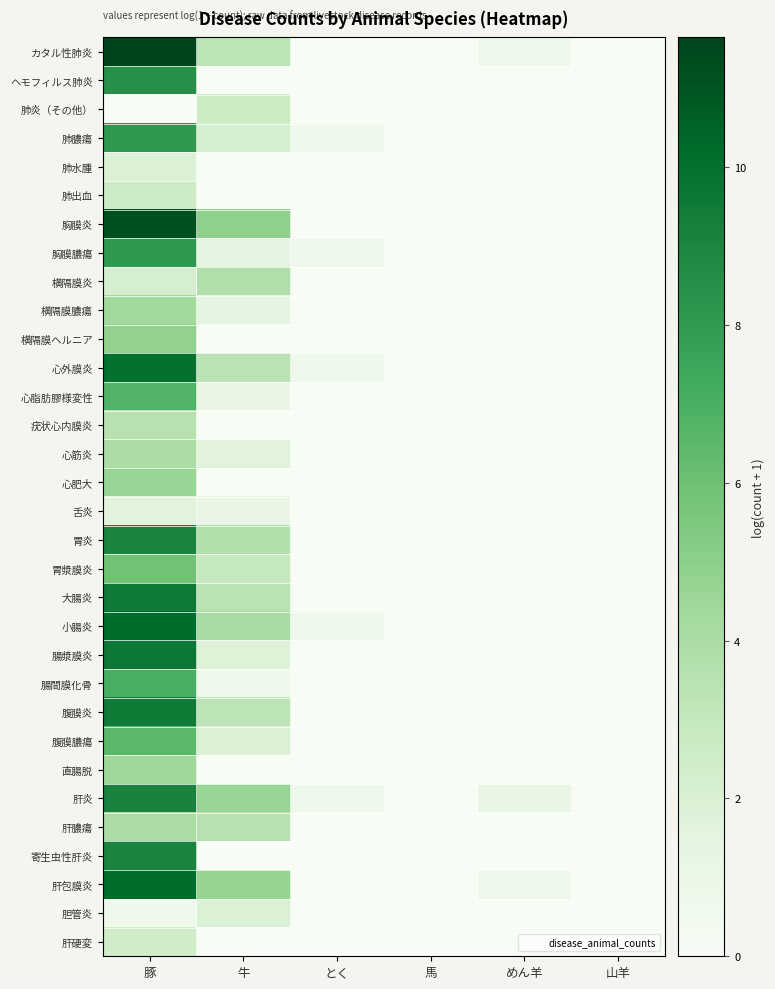

Reading left to right, transcribe all the data shown in this chart.

カタル性肺炎: 豚=11.6	牛=3.3	とく=0.0	馬=0.0	めん羊=0.7	山羊=0.0
ヘモフィルス肺炎: 豚=8.5	牛=0.0	とく=0.0	馬=0.0	めん羊=0.0	山羊=0.0
肺炎（その他）: 豚=0.0	牛=2.6	とく=0.0	馬=0.0	めん羊=0.0	山羊=0.0
肺膿瘍: 豚=8.1	牛=2.2	とく=0.7	馬=0.0	めん羊=0.0	山羊=0.0
肺水腫: 豚=1.9	牛=0.0	とく=0.0	馬=0.0	めん羊=0.0	山羊=0.0
肺出血: 豚=2.6	牛=0.0	とく=0.0	馬=0.0	めん羊=0.0	山羊=0.0
胸膜炎: 豚=11.2	牛=4.9	とく=0.0	馬=0.0	めん羊=0.0	山羊=0.0
胸膜膿瘍: 豚=8.0	牛=1.4	とく=0.7	馬=0.0	めん羊=0.0	山羊=0.0
横隔膜炎: 豚=2.2	牛=3.8	とく=0.0	馬=0.0	めん羊=0.0	山羊=0.0
横隔膜膿瘍: 豚=4.3	牛=1.4	とく=0.0	馬=0.0	めん羊=0.0	山羊=0.0
横隔膜ヘルニア: 豚=4.8	牛=0.0	とく=0.0	馬=0.0	めん羊=0.0	山羊=0.0
心外膜炎: 豚=9.9	牛=3.4	とく=0.7	馬=0.0	めん羊=0.0	山羊=0.0
心脂肪膠様変性: 豚=6.8	牛=1.1	とく=0.0	馬=0.0	めん羊=0.0	山羊=0.0
疣状心内膜炎: 豚=3.5	牛=0.0	とく=0.0	馬=0.0	めん羊=0.0	山羊=0.0
心筋炎: 豚=4.0	牛=1.6	とく=0.0	馬=0.0	めん羊=0.0	山羊=0.0
心肥大: 豚=4.6	牛=0.0	とく=0.0	馬=0.0	めん羊=0.0	山羊=0.0
舌炎: 豚=1.6	牛=1.1	とく=0.0	馬=0.0	めん羊=0.0	山羊=0.0
胃炎: 豚=9.0	牛=3.7	とく=0.0	馬=0.0	めん羊=0.0	山羊=0.0
胃漿膜炎: 豚=5.9	牛=3.0	とく=0.0	馬=0.0	めん羊=0.0	山羊=0.0
大腸炎: 豚=9.5	牛=3.4	とく=0.0	馬=0.0	めん羊=0.0	山羊=0.0
小腸炎: 豚=10.2	牛=4.1	とく=0.7	馬=0.0	めん羊=0.0	山羊=0.0
腸漿膜炎: 豚=9.6	牛=1.8	とく=0.0	馬=0.0	めん羊=0.0	山羊=0.0
腸間膜化骨: 豚=7.0	牛=0.7	とく=0.0	馬=0.0	めん羊=0.0	山羊=0.0
腹膜炎: 豚=9.5	牛=3.3	とく=0.0	馬=0.0	めん羊=0.0	山羊=0.0
腹膜膿瘍: 豚=6.5	牛=1.9	とく=0.0	馬=0.0	めん羊=0.0	山羊=0.0
直腸脱: 豚=4.5	牛=0.0	とく=0.0	馬=0.0	めん羊=0.0	山羊=0.0
肝炎: 豚=9.1	牛=4.6	とく=0.7	馬=0.0	めん羊=1.1	山羊=0.0
肝膿瘍: 豚=4.0	牛=3.5	とく=0.0	馬=0.0	めん羊=0.0	山羊=0.0
寄生虫性肝炎: 豚=9.1	牛=0.0	とく=0.0	馬=0.0	めん羊=0.0	山羊=0.0
肝包膜炎: 豚=10.1	牛=4.7	とく=0.0	馬=0.0	めん羊=0.7	山羊=0.0
胆管炎: 豚=0.7	牛=1.9	とく=0.0	馬=0.0	めん羊=0.0	山羊=0.0
肝硬変: 豚=2.5	牛=0.0	とく=0.0	馬=0.0	めん羊=0.0	山羊=0.0